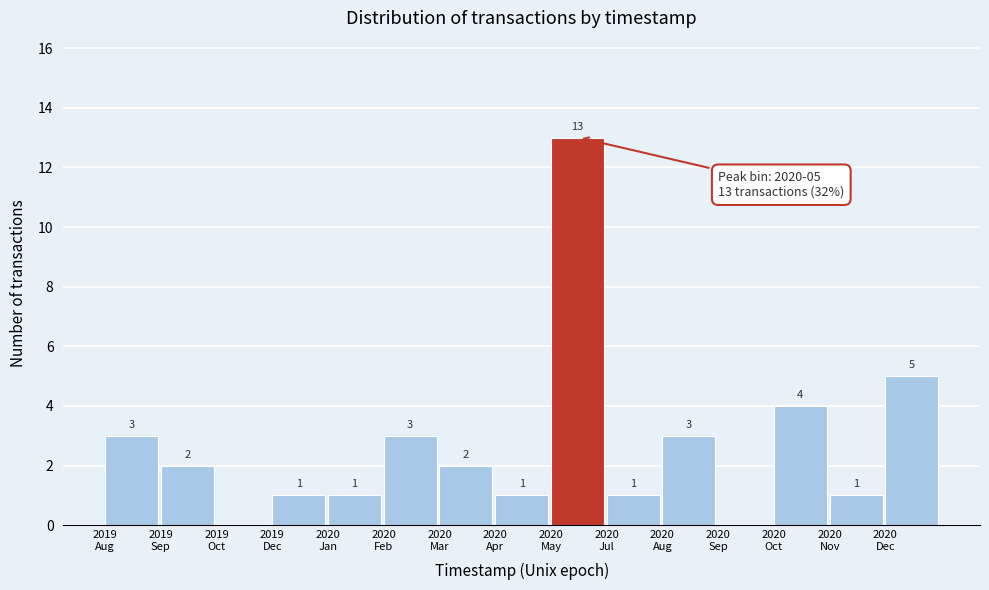

What is the sum of all values?

40